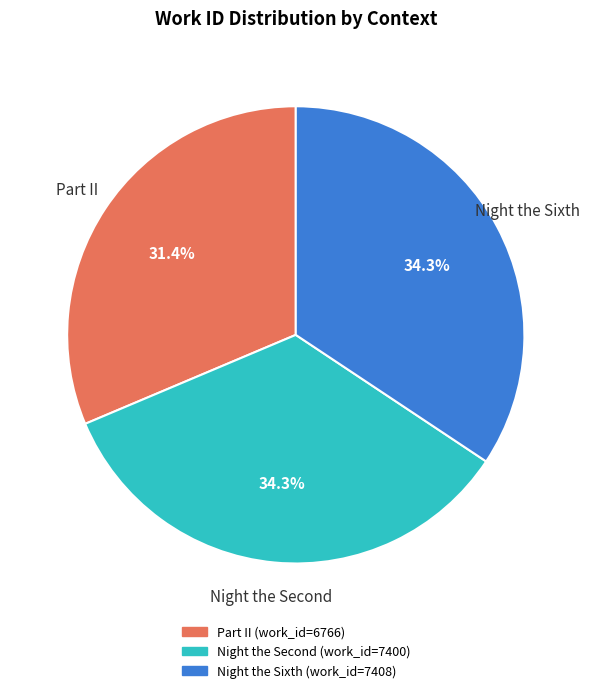

What is the total percentage of Night the Sixth and Part II?

65.7%